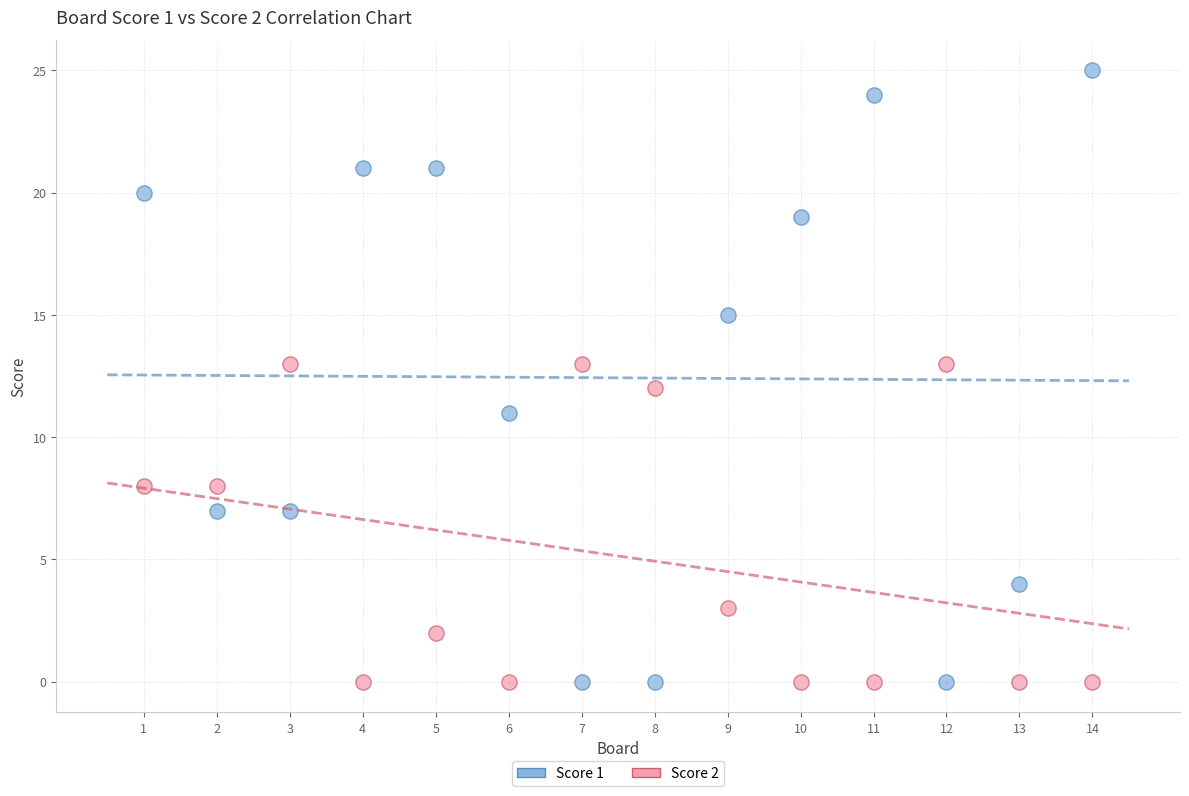

What is the X range (max minus min) for the scatter plot?

13